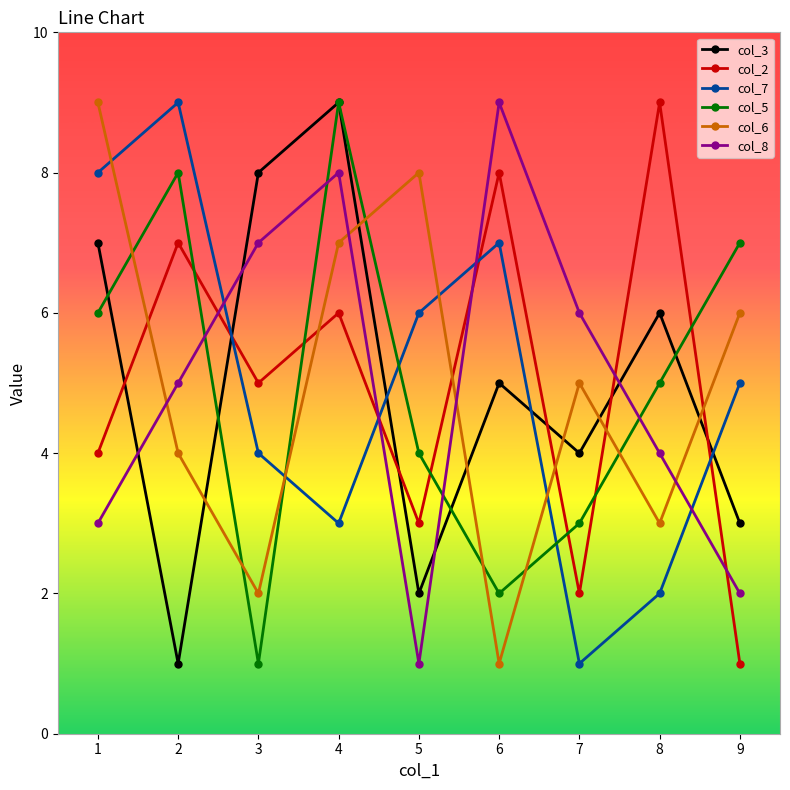

Which series changed the most between 1 and 7?

col_7